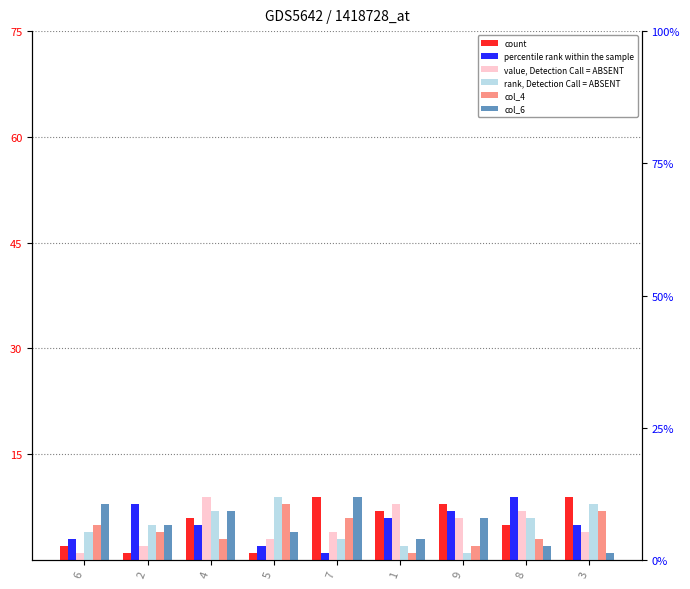

What is the label of the 4th bar from the left?

5